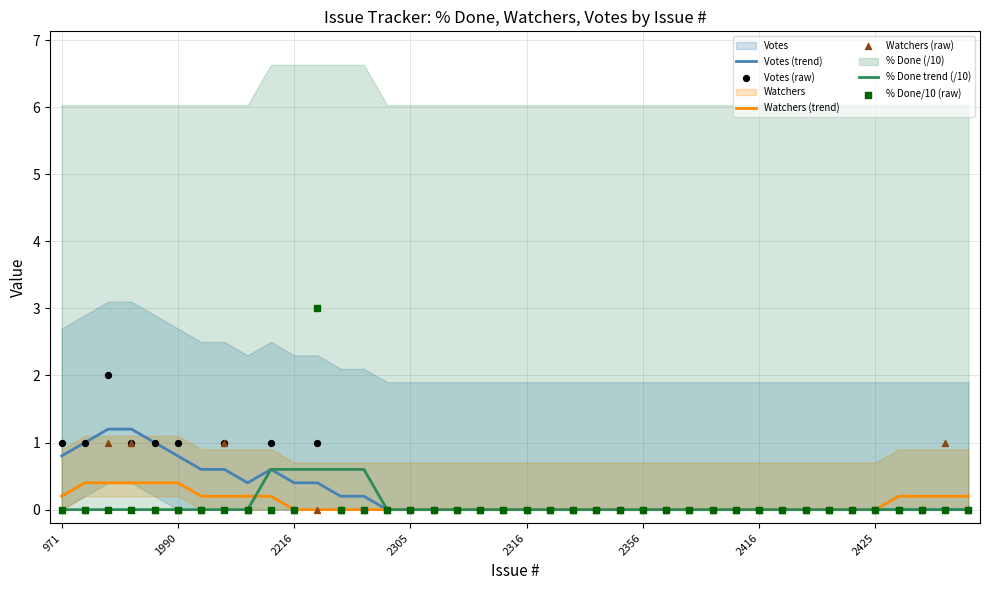

At how many categories does at least one series exceed 2?

1